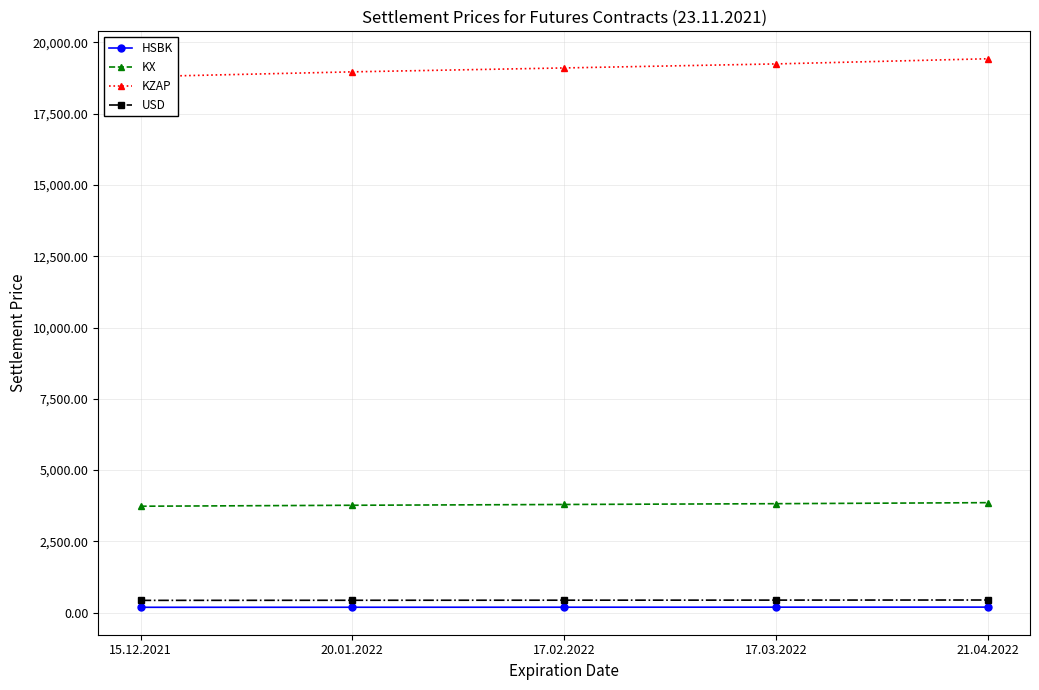

What is the label of the 4th point from the right?

20.01.2022